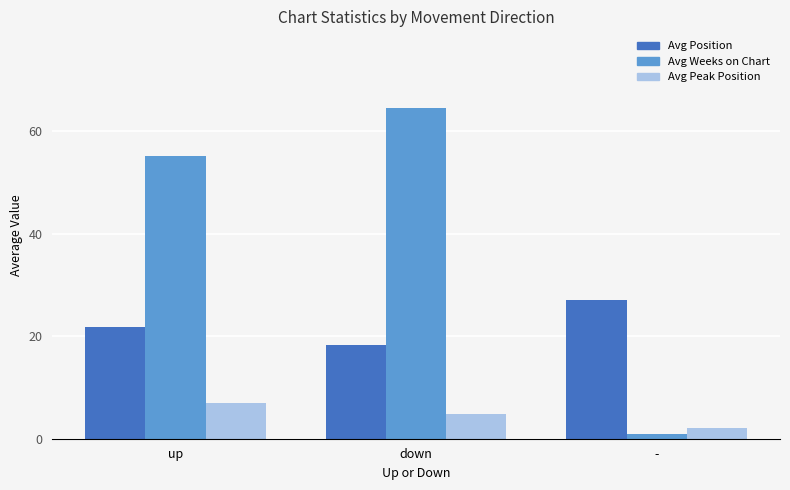

What is the lowest value of the Avg Position series?

18.2